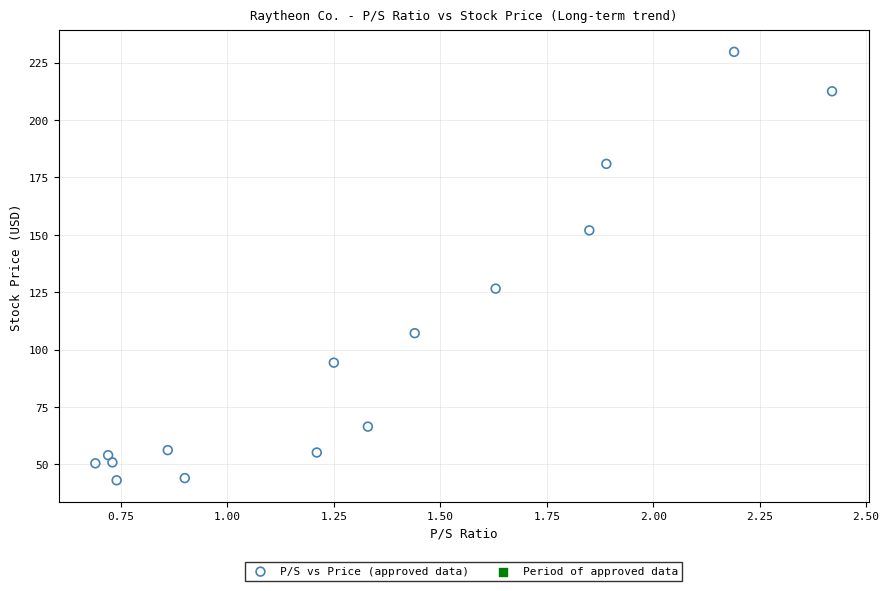

What is the range of X values (max minus min)?

1.7